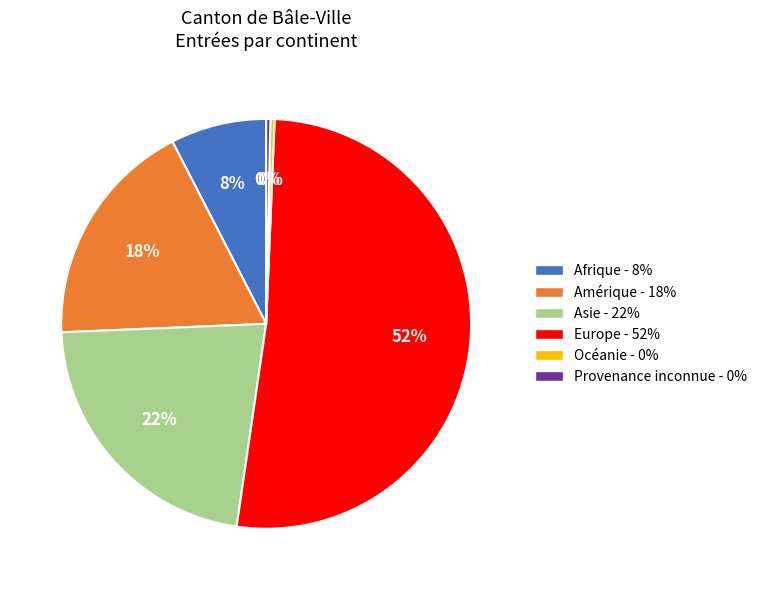

Between Océanie - 0% and Europe - 52%, which is larger?

Europe - 52%